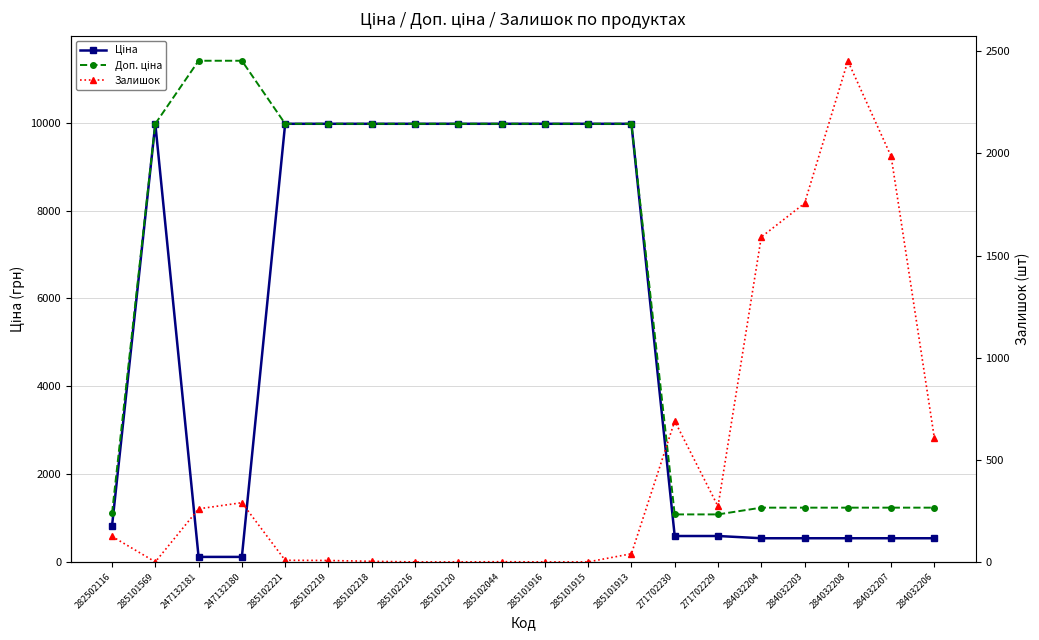

What is the maximum value shown in the chart?

11410.0